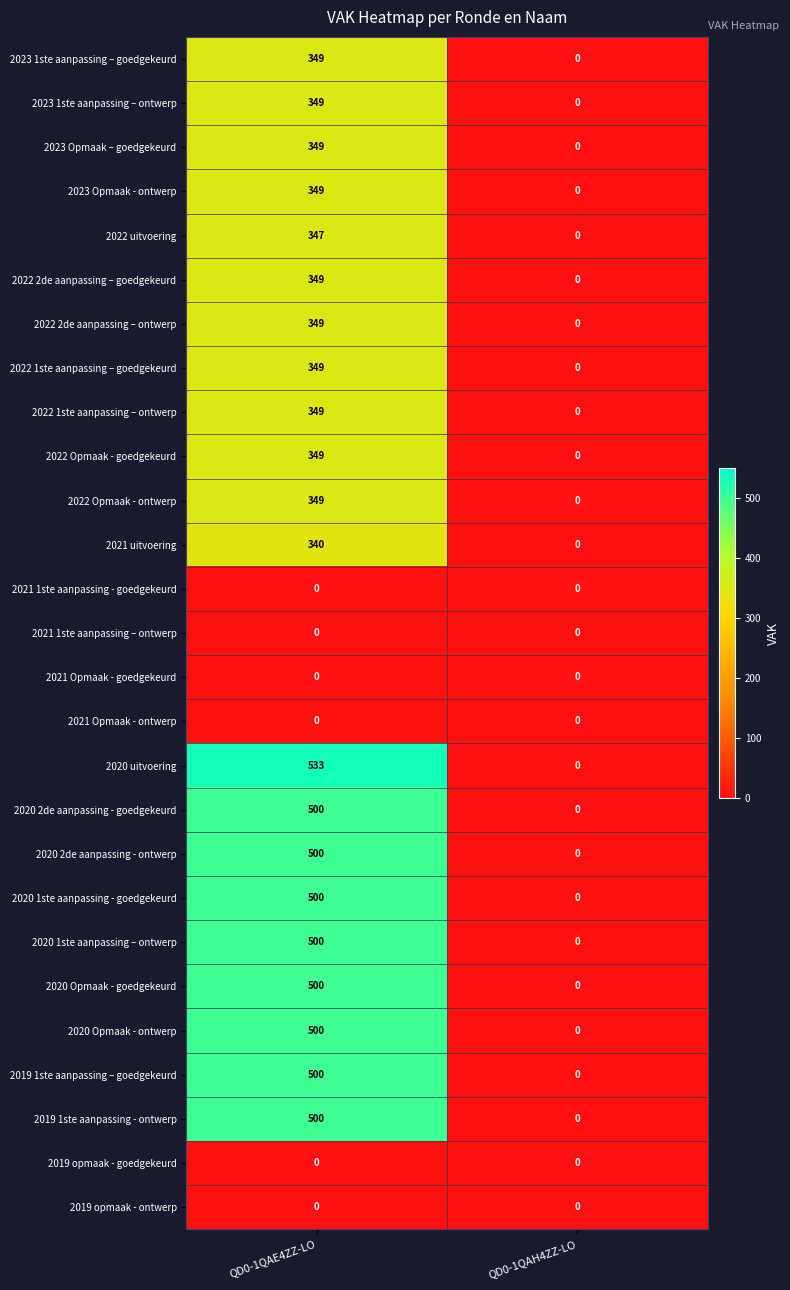

List the labels in order of 2020 uitvoering value, smallest first.

QD0-1QAH4ZZ-LO, QD0-1QAE4ZZ-LO